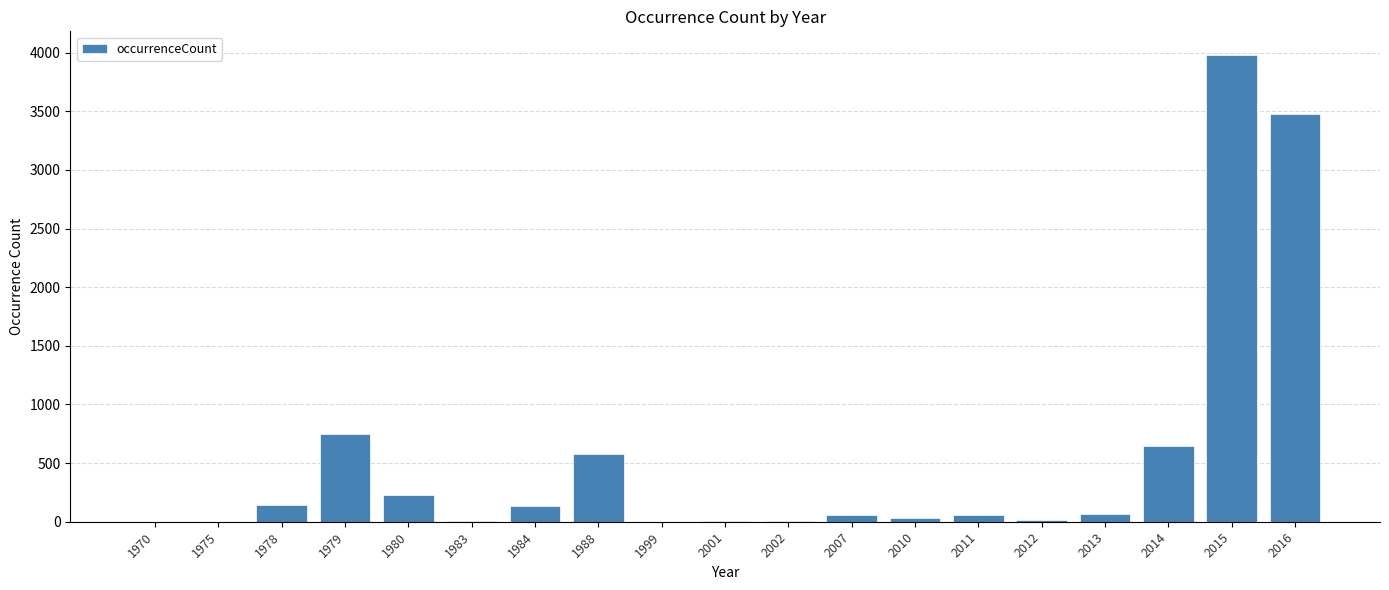

Is it true that the value at 1978 is 143?

True